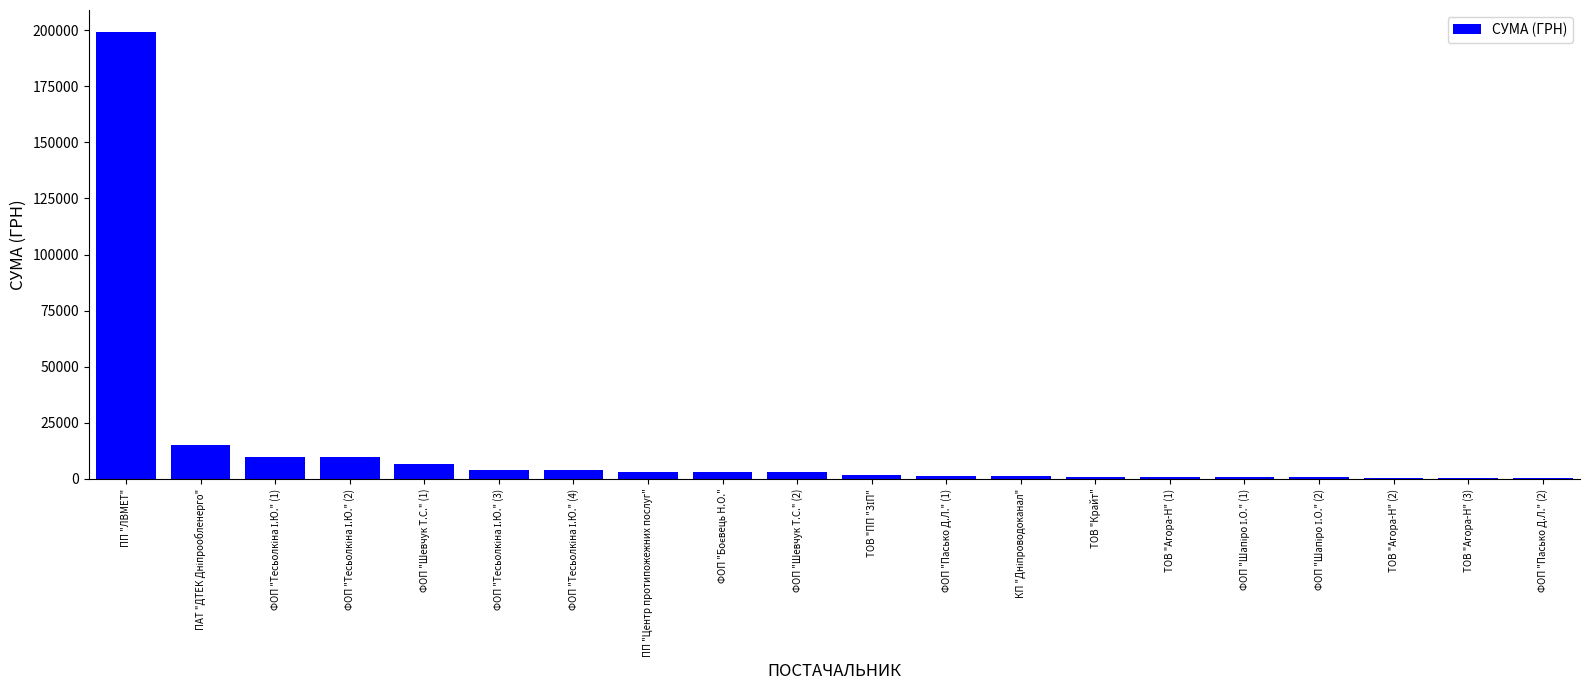

What is the greatest value displayed?

199000.0